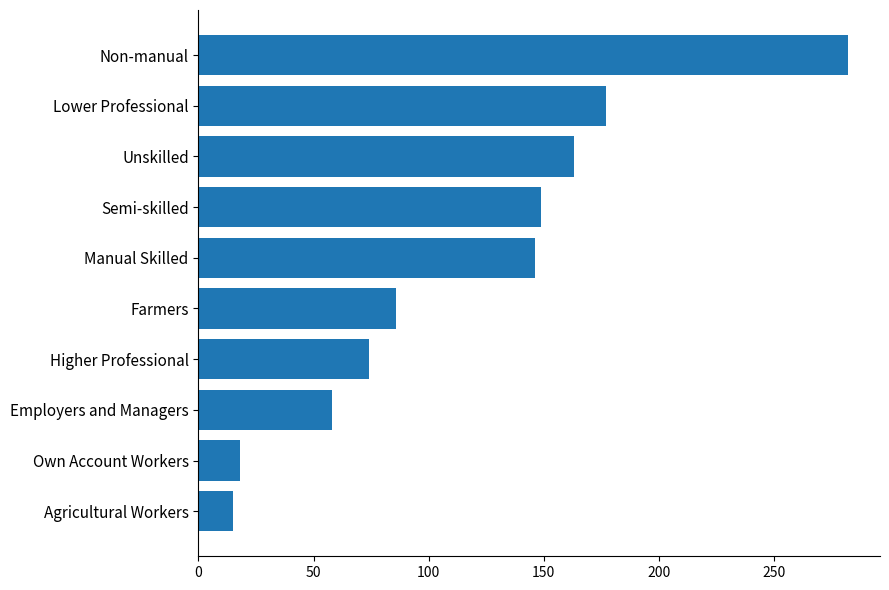

Read the value at Agricultural Workers, to the nearest 5.

15